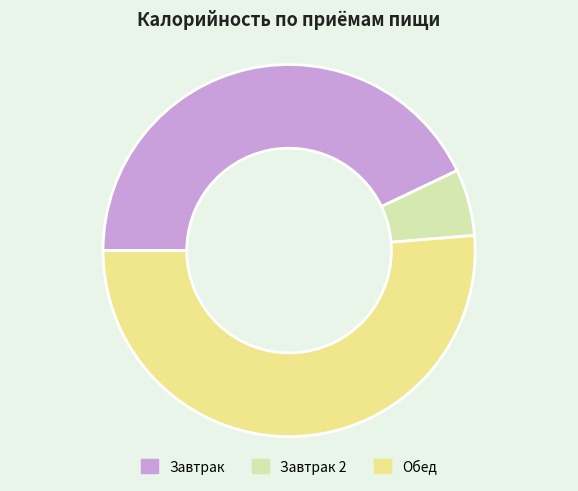

Rank the categories by value from lowest to highest.

Завтрак 2, Завтрак, Обед